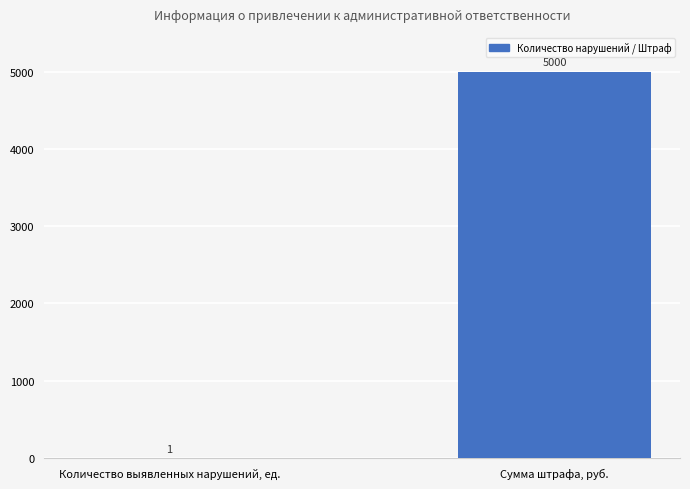

What is the maximum value shown in the chart?

5000